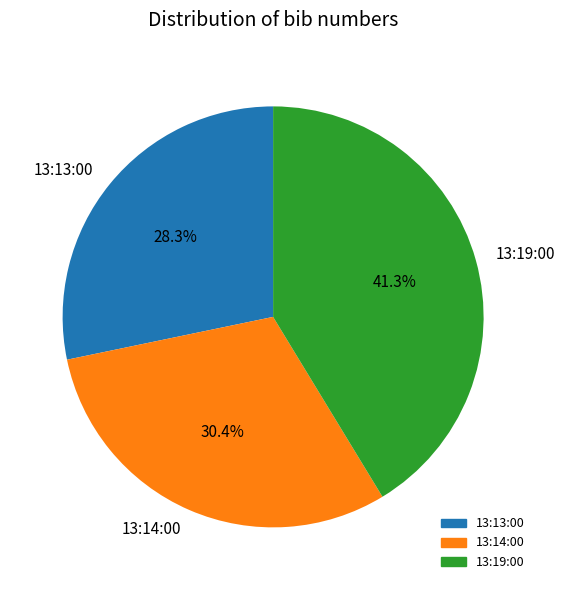

Is the sum of 13:14:00 and 13:19:00 greater than half?

Yes